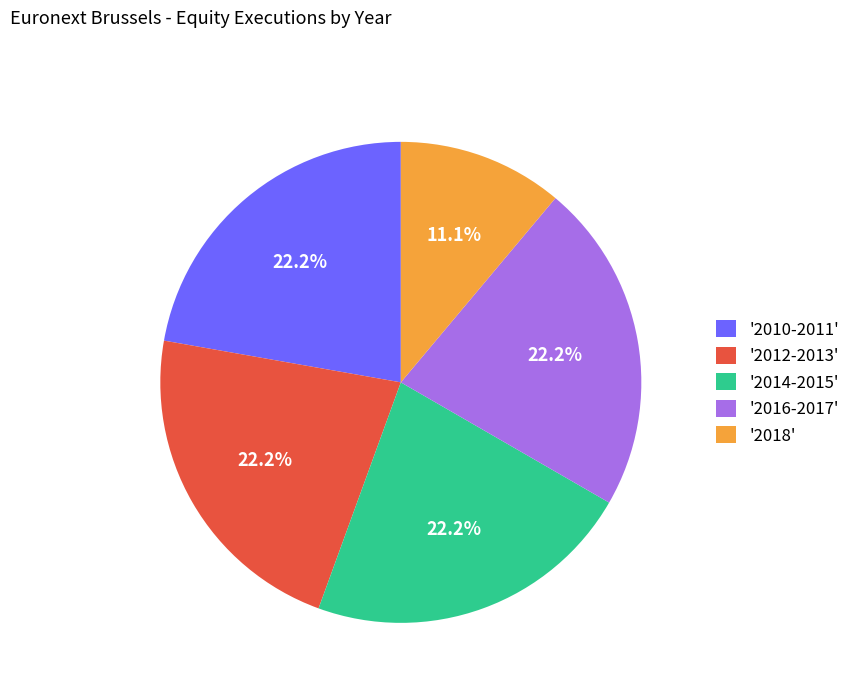

How many segments does this pie chart have?

5